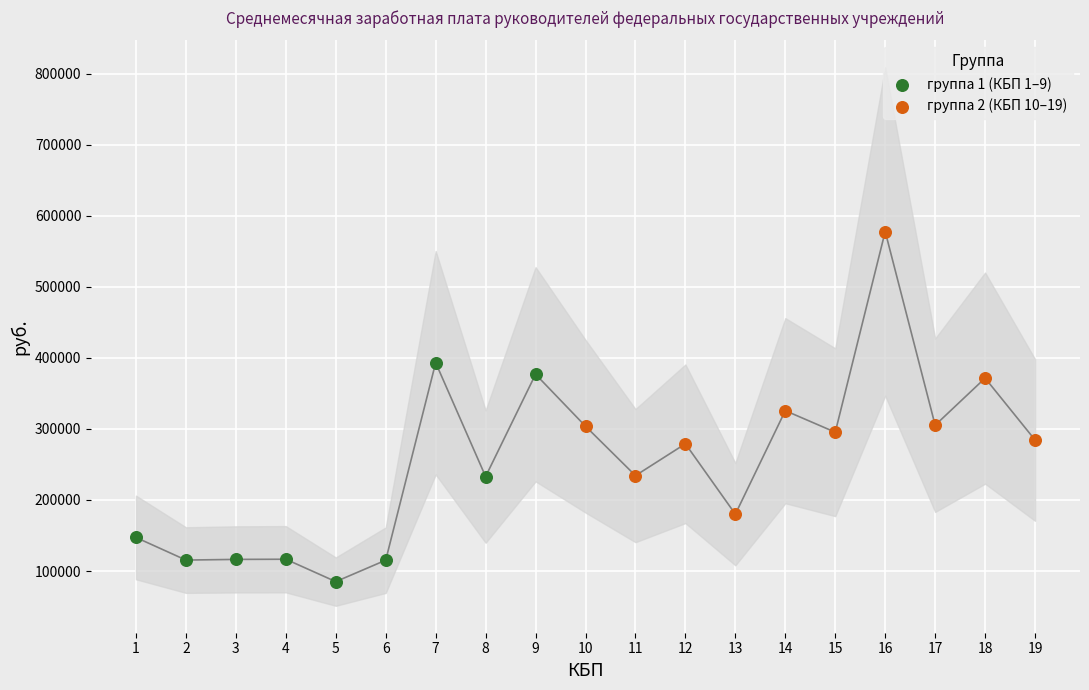

What is the change in value from 11 to 15?

+61118.8